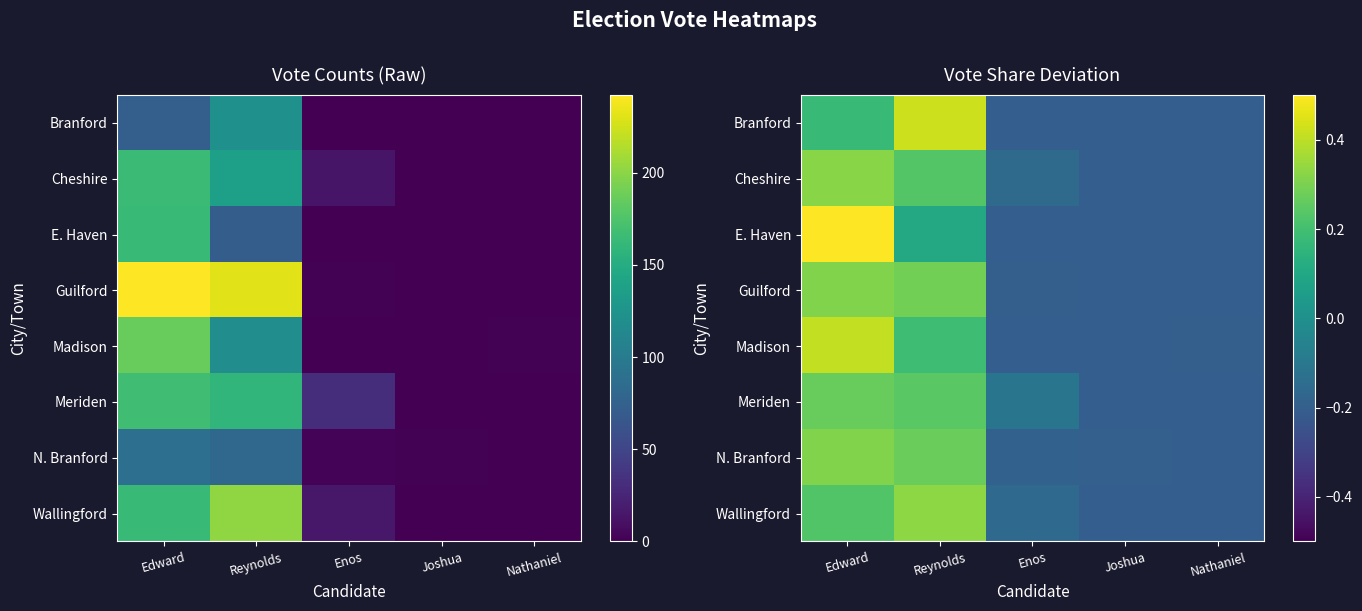

What is the difference between the maximum and second lowest values in the Guilford series?

0.5